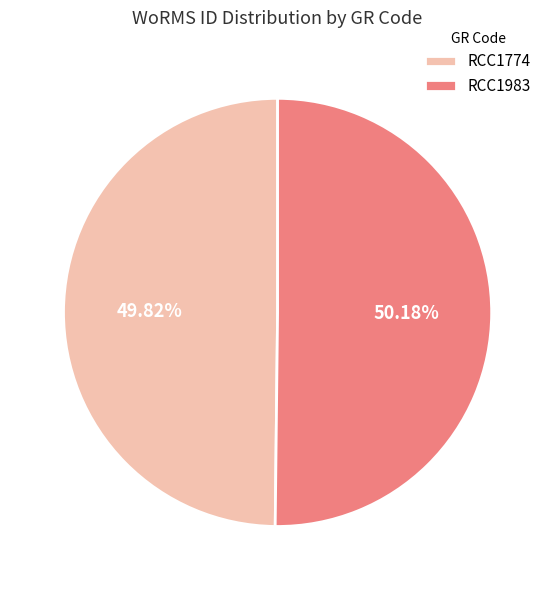

To the nearest percent, what percentage of the pie is RCC1774?

50%